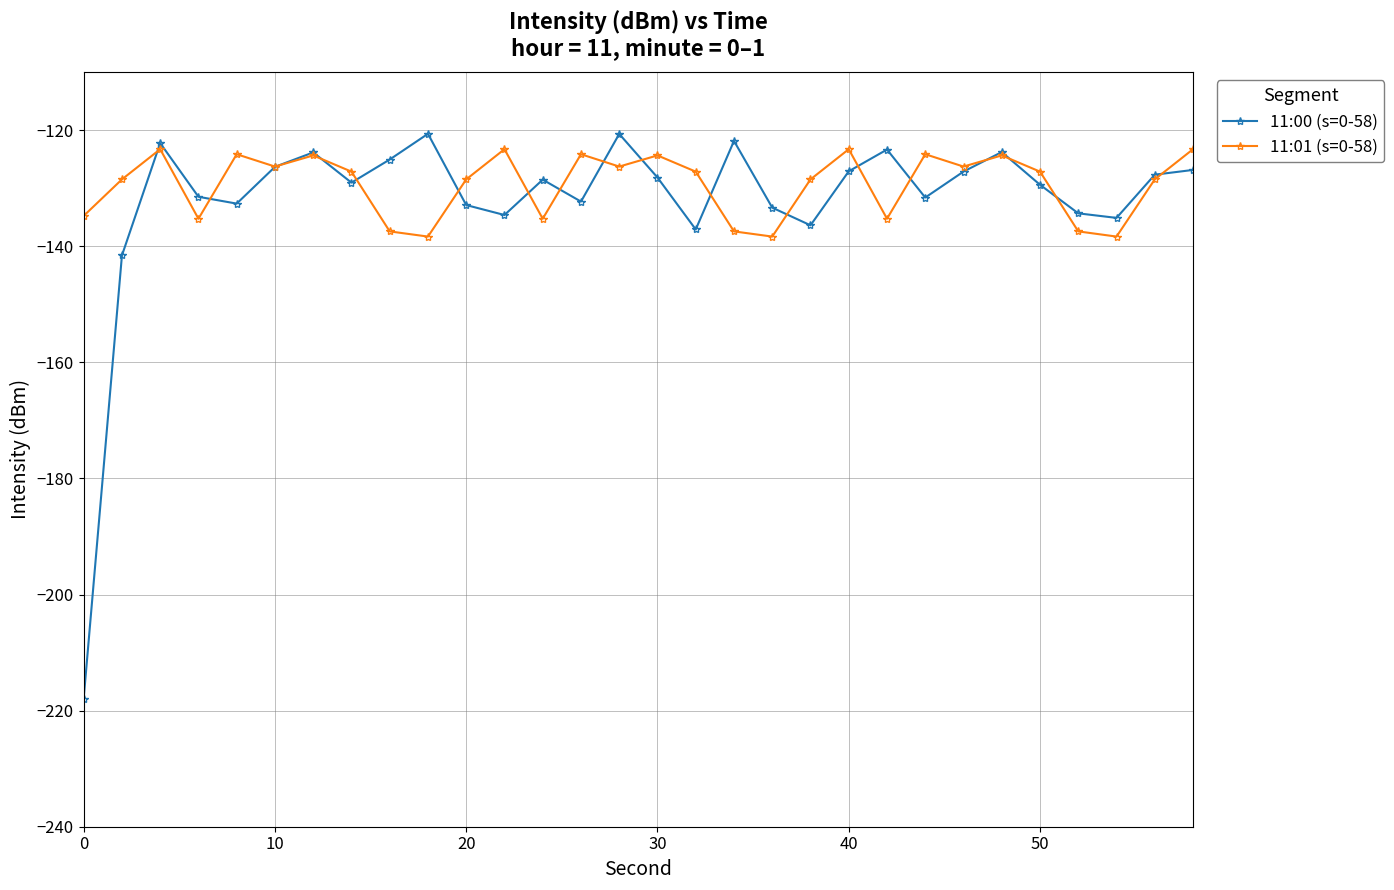

What is the value of the 11:01 (s=0-58) point at the 28th from the left?

-138.3